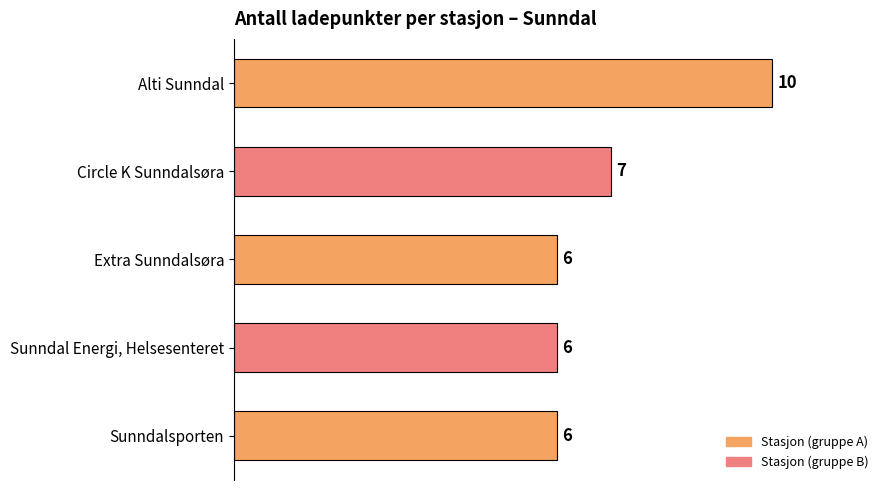

Between Alti Sunndal and Extra Sunndalsøra, which is larger?

Alti Sunndal